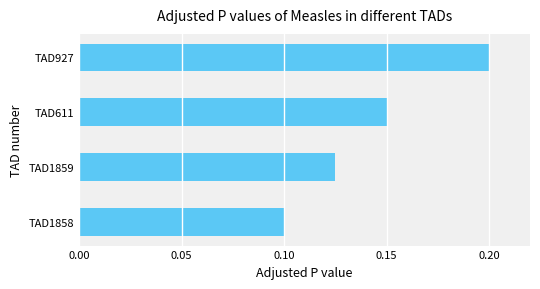

Is it true that the value at TAD927 is 0.3?

False